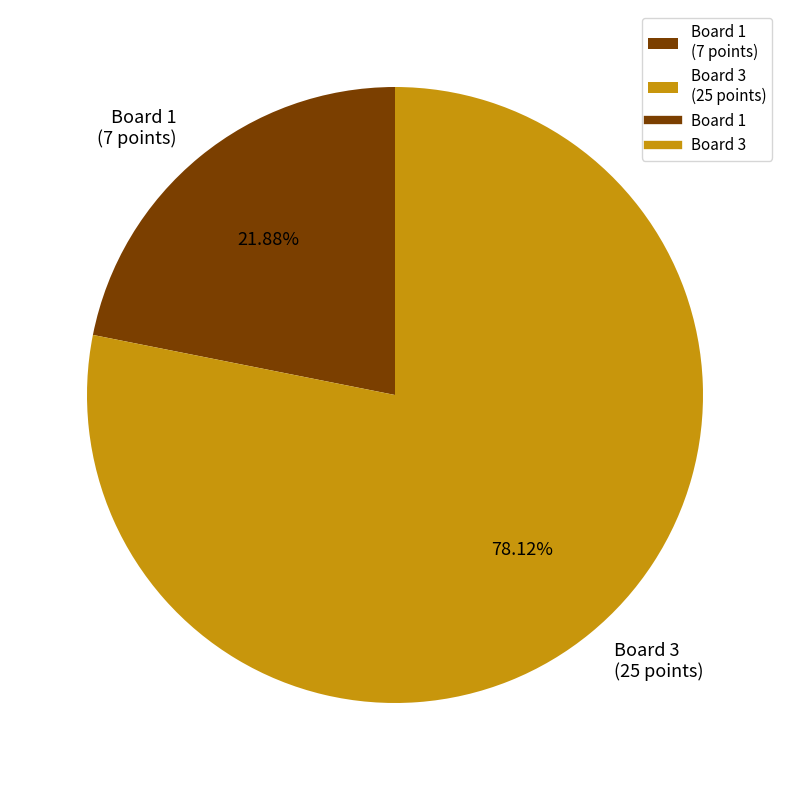

Which has a higher value, Board 3 (25 points) or Board 1 (7 points)?

Board 3 (25 points)